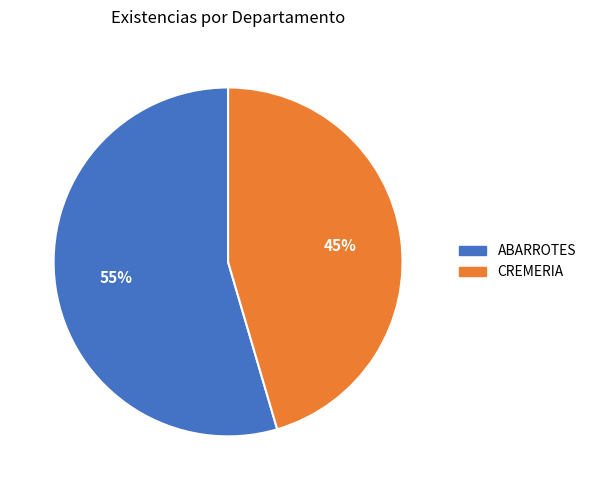

Which has a higher value, CREMERIA or ABARROTES?

ABARROTES